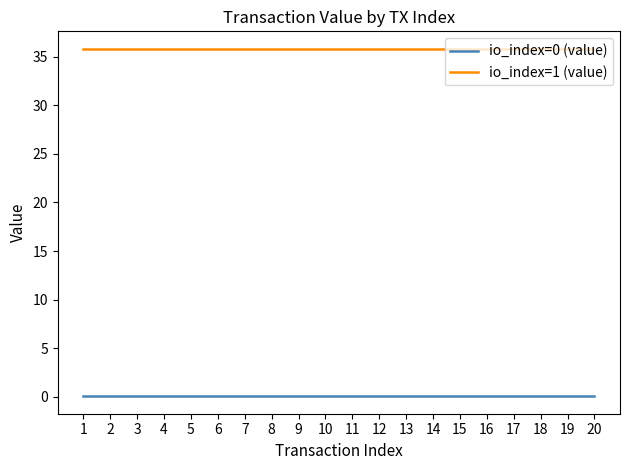

True or false: io_index=1 (value) and io_index=0 (value) cross at least once.

False